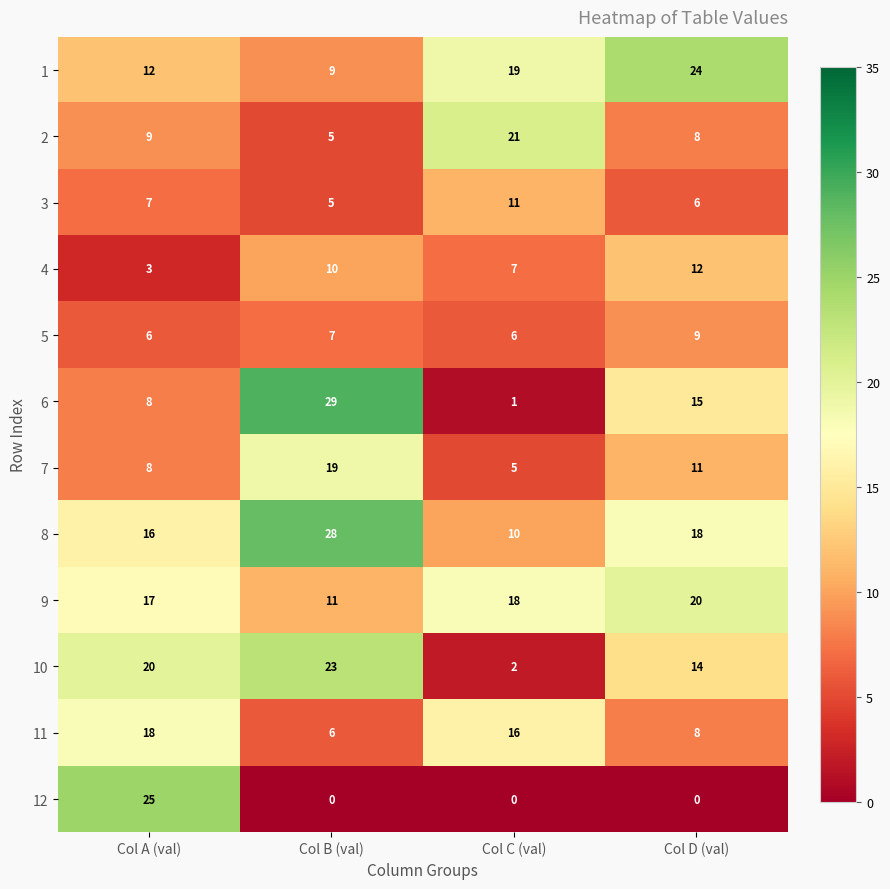

What is the difference between the highest and lowest values at Col B (val)?

29